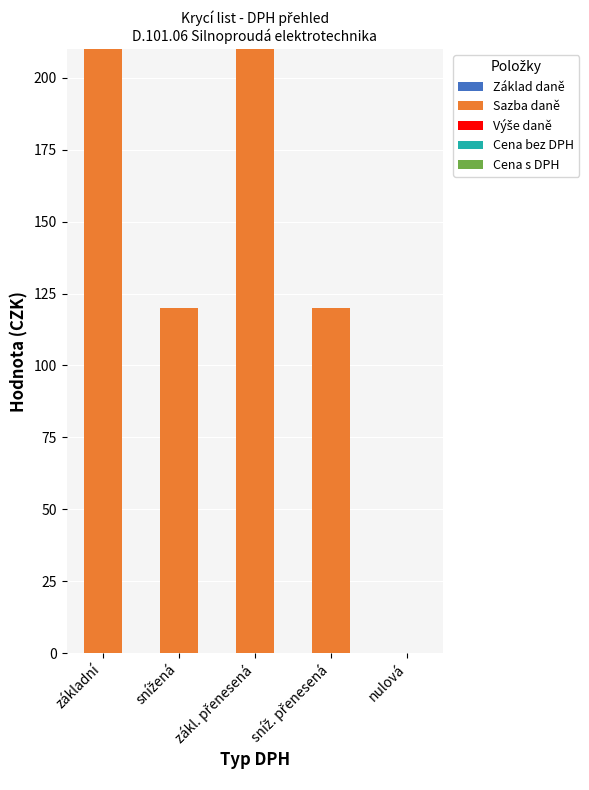

What is the sum of all values?

660